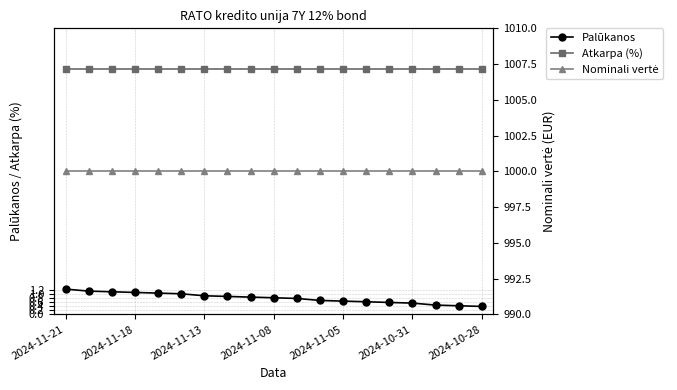

What are all the series names shown in the legend?

Palūkanos, Atkarpa (%), Nominali vertė